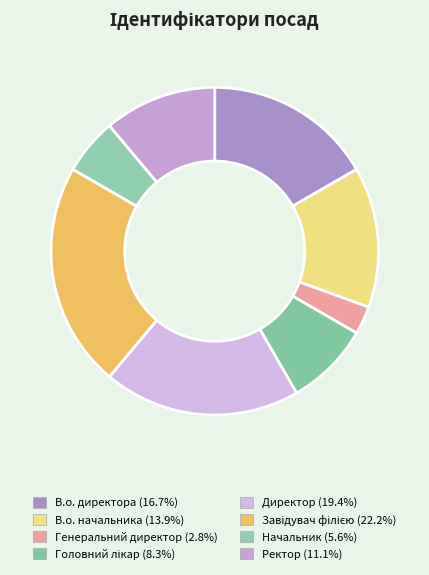

Which category has the smallest portion of the pie?

Генеральний директор